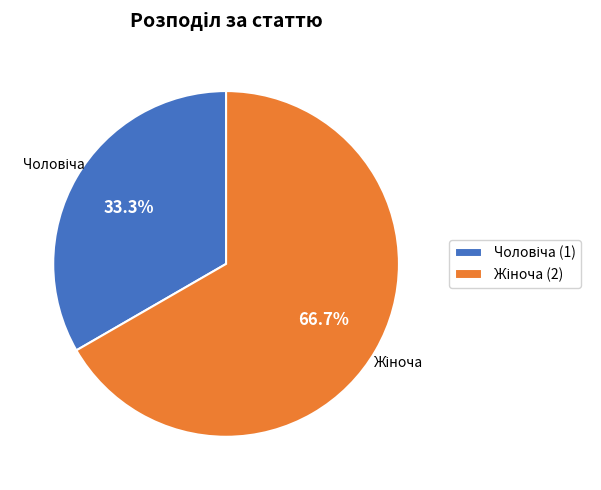

Is there any slice that represents more than half of the pie?

Yes